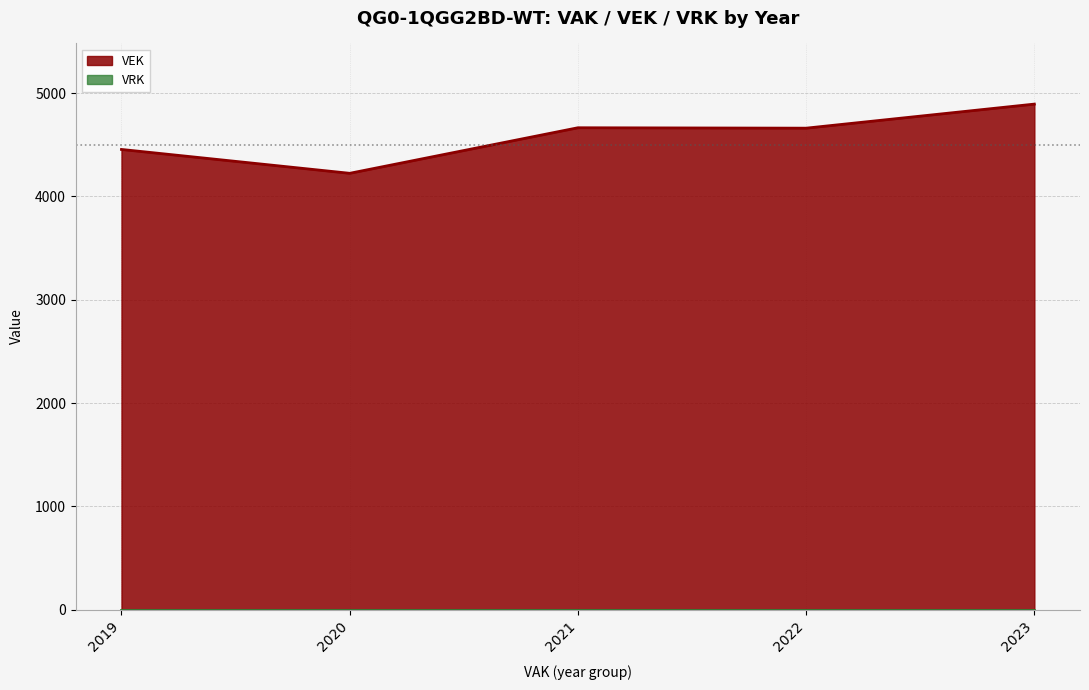

List the labels in order of value, largest first.

2023, 2021, 2022, 2019, 2020